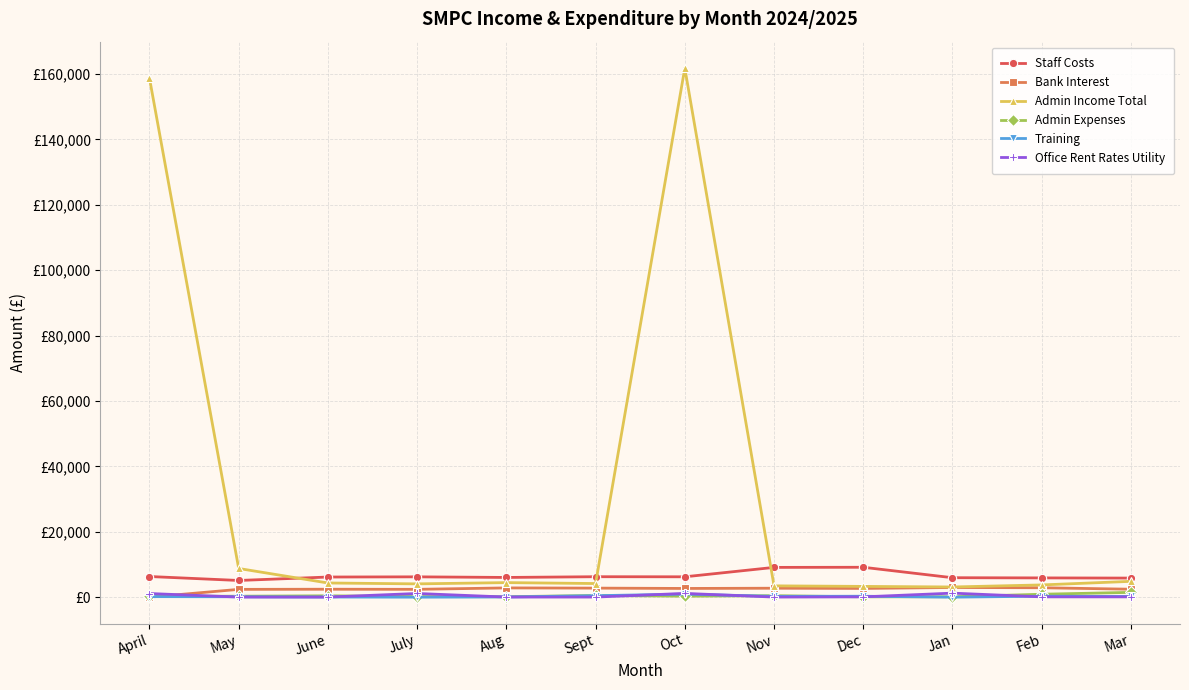

True or false: Admin Income Total and Training intersect in this chart.

False